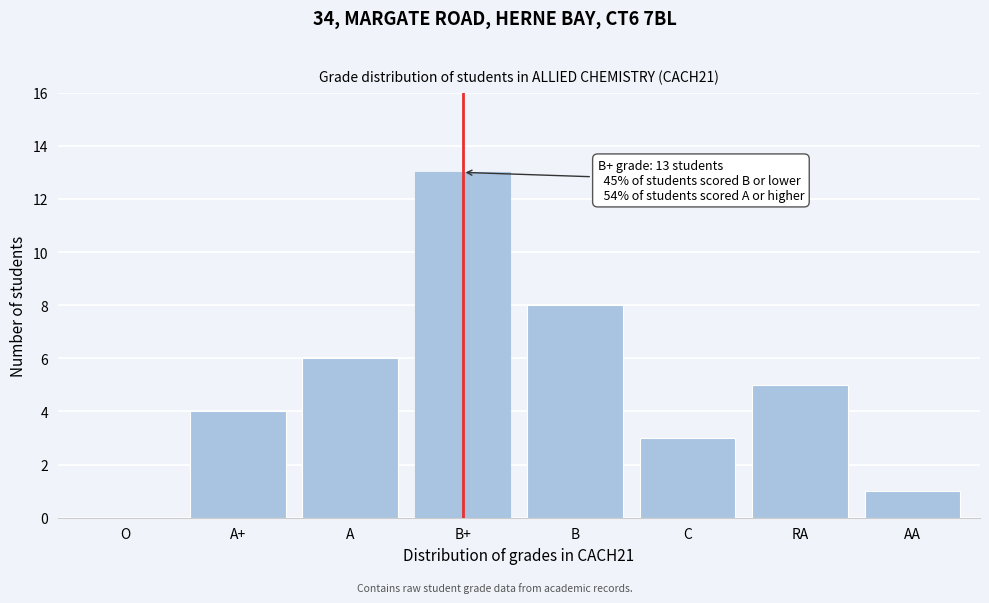

Reading right to left, extract all data points from this chart.

AA=1	RA=5	C=3	B=8	B+=13	A=6	A+=4	O=0